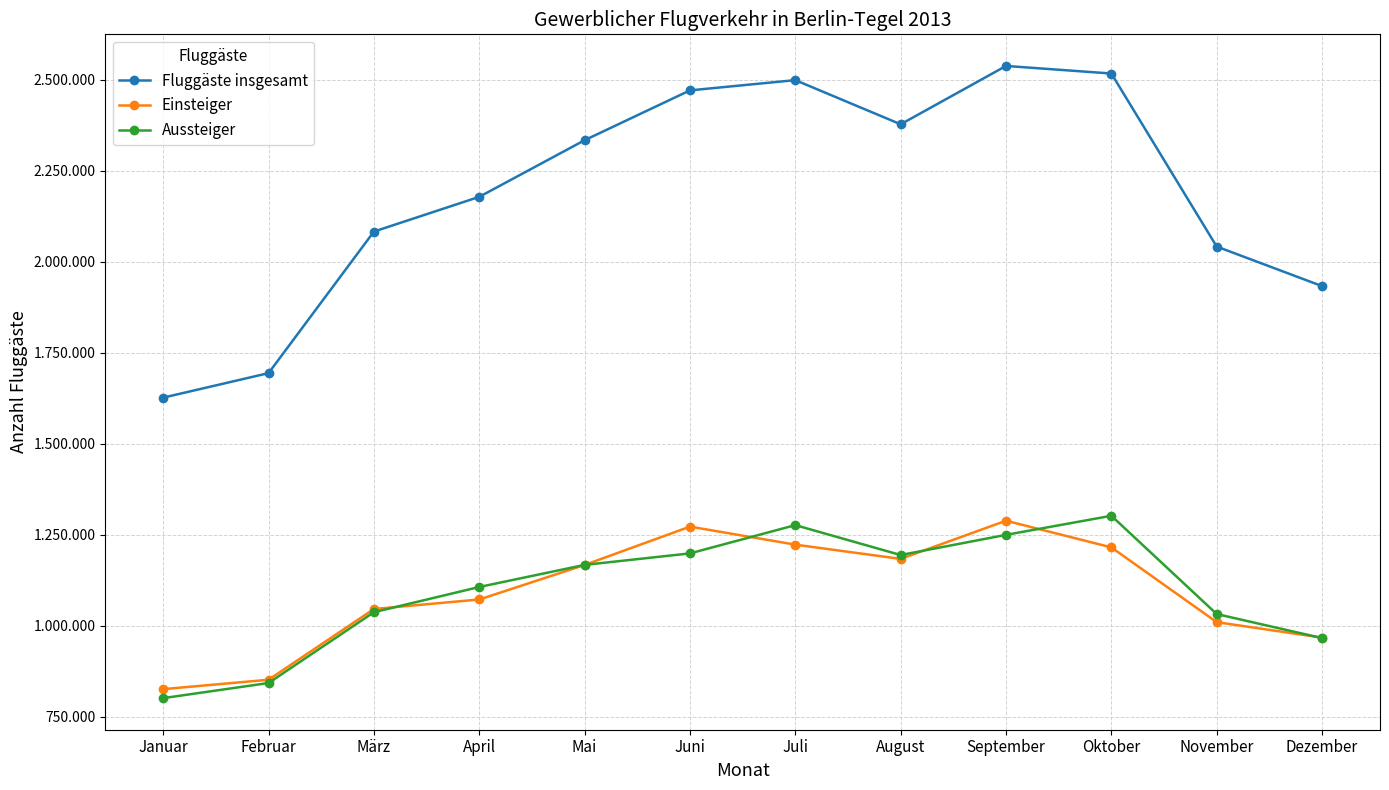

Reading right to left, transcribe all the data shown in this chart.

Fluggäste insgesamt: Dezember=1932817	November=2041477	Oktober=2516856	September=2537708	August=2377406	Juli=2498715	Juni=2470558	Mai=2333666	April=2178088	März=2082669	Februar=1693778	Januar=1626450
Einsteiger: Dezember=967026	November=1009621	Oktober=1214999	September=1288276	August=1183395	Juli=1222535	Juni=1272073	Mai=1166735	April=1071850	März=1045710	Februar=851371	Januar=825541
Aussteiger: Dezember=965791	November=1031856	Oktober=1301857	September=1249432	August=1194011	Juli=1276180	Juni=1198485	Mai=1166931	April=1106238	März=1036959	Februar=842407	Januar=800909